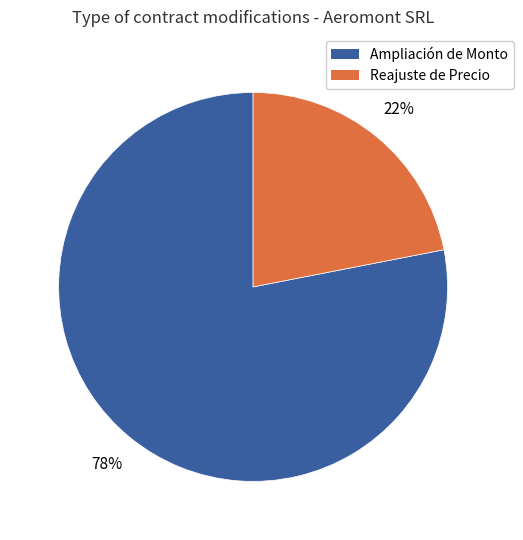

Is there any slice that represents more than half of the pie?

Yes